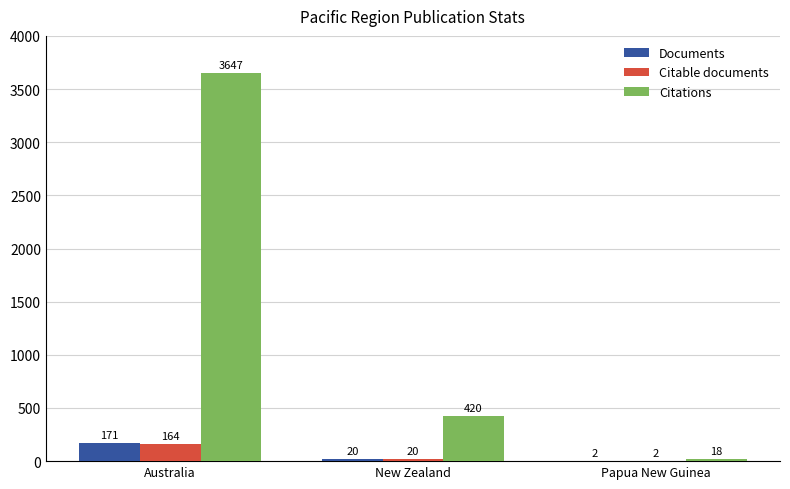

What is the total value across all series at Australia?

3982